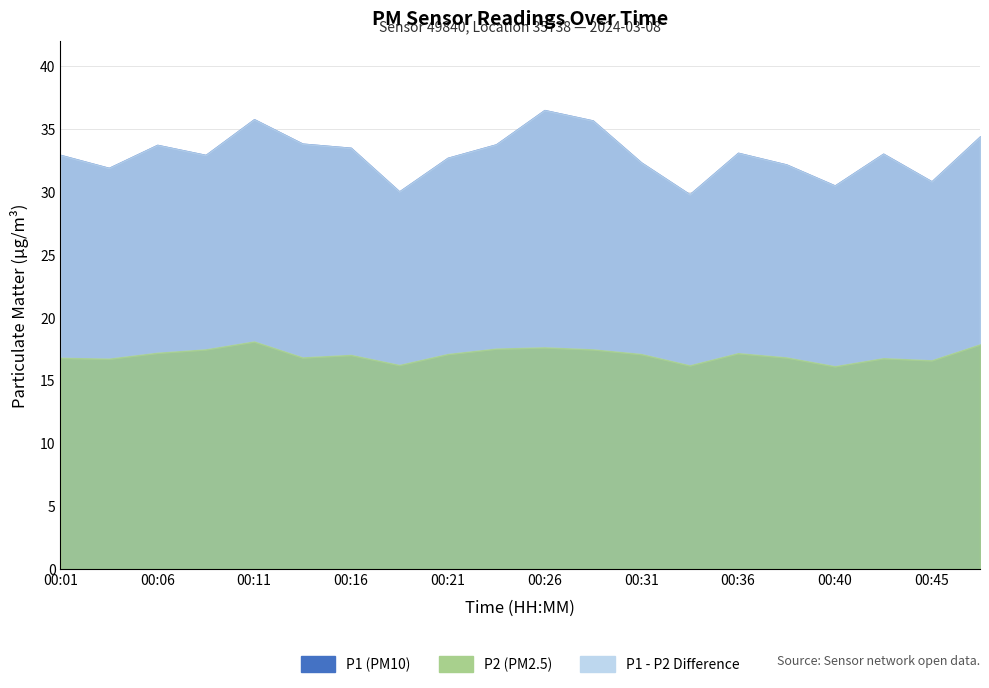

What is the value of the P1 point at the 15th from the left?

33.1